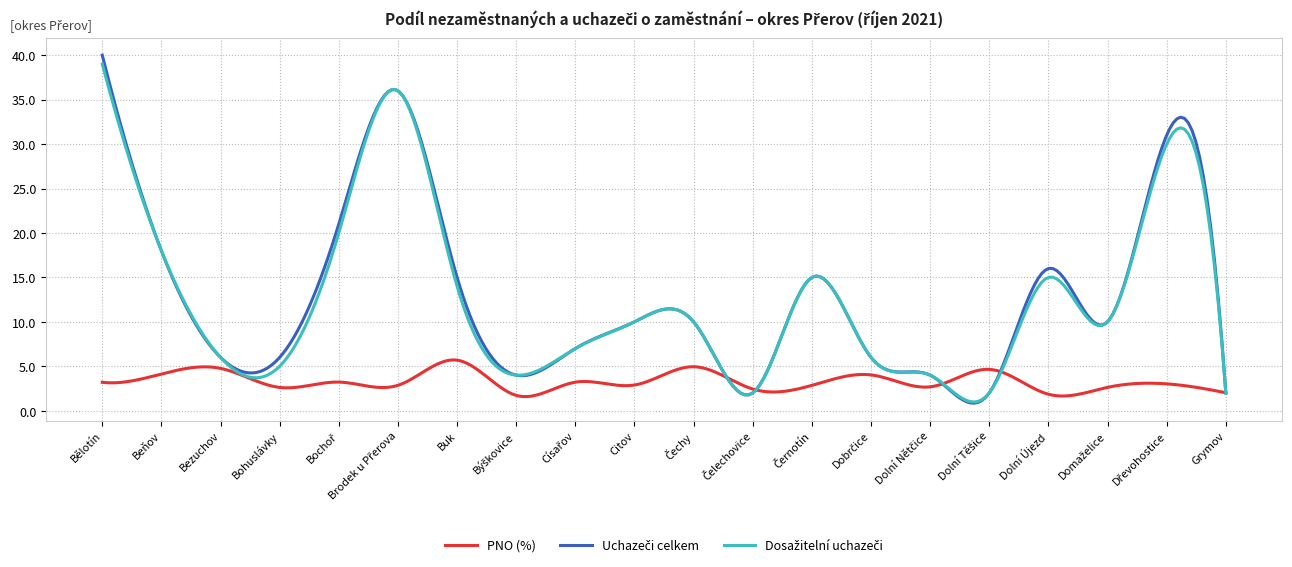

What is the greatest value displayed?

40.0